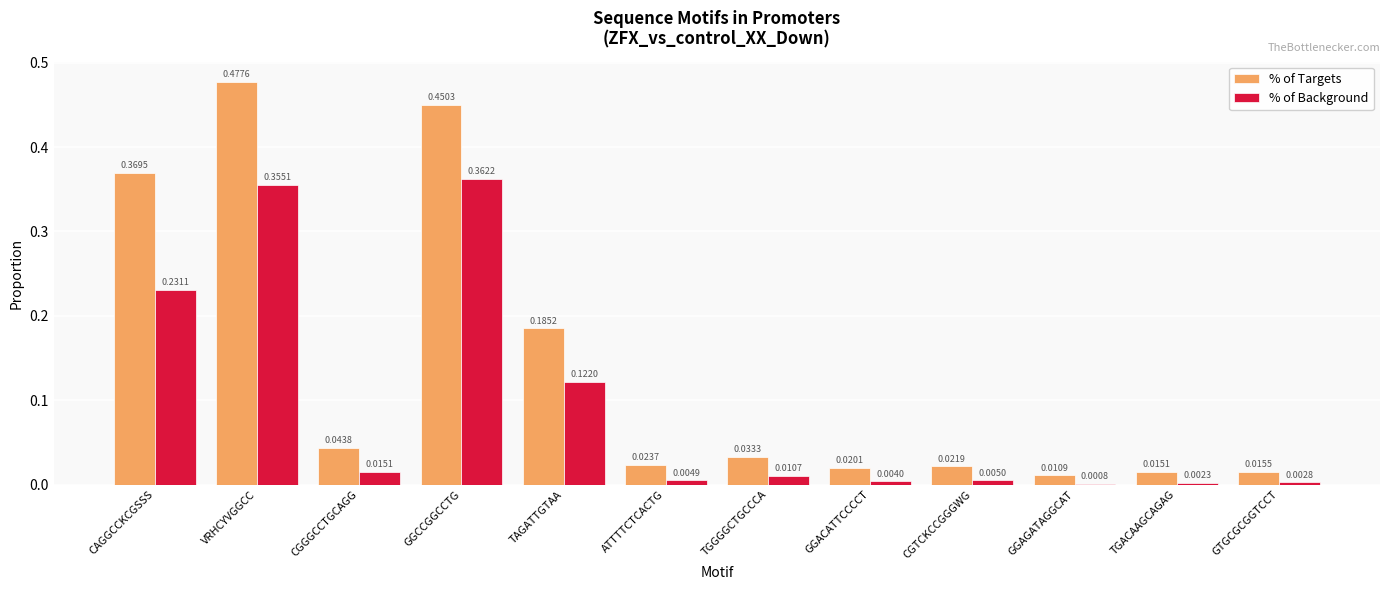

At which label is % of Background closest to 0?

GGAGATAGGCAT